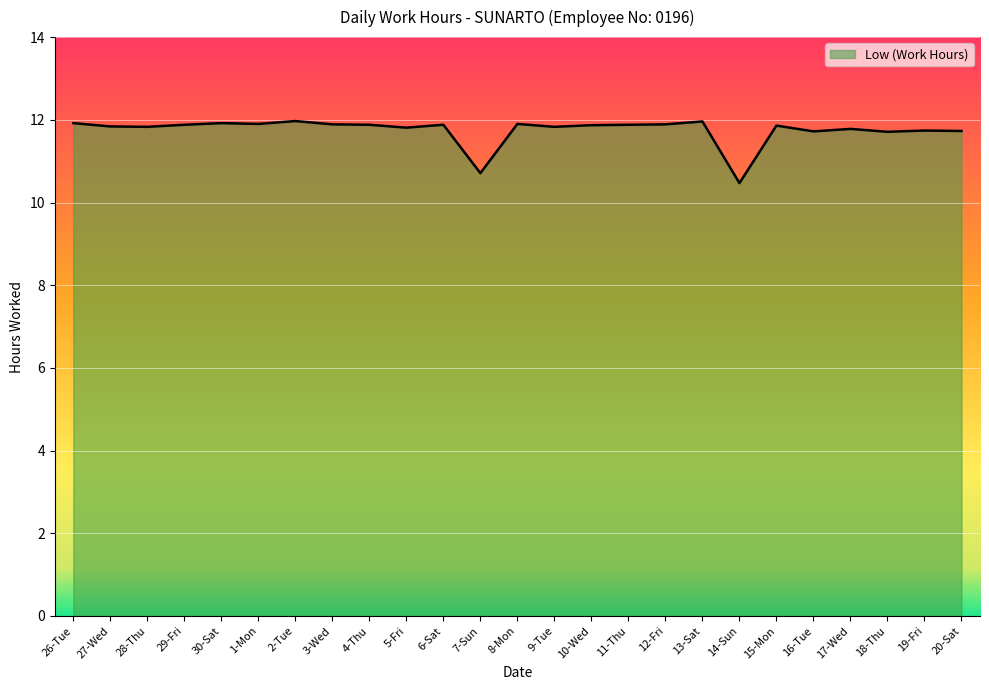

The value at 20-Sat is 16.3. True or false?

False